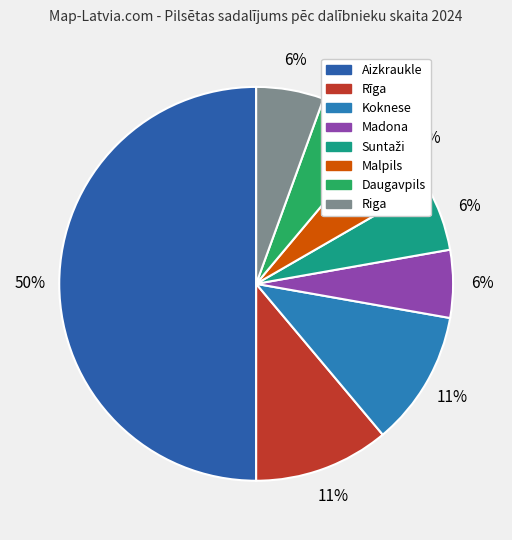

Count the number of slices in the pie.

8